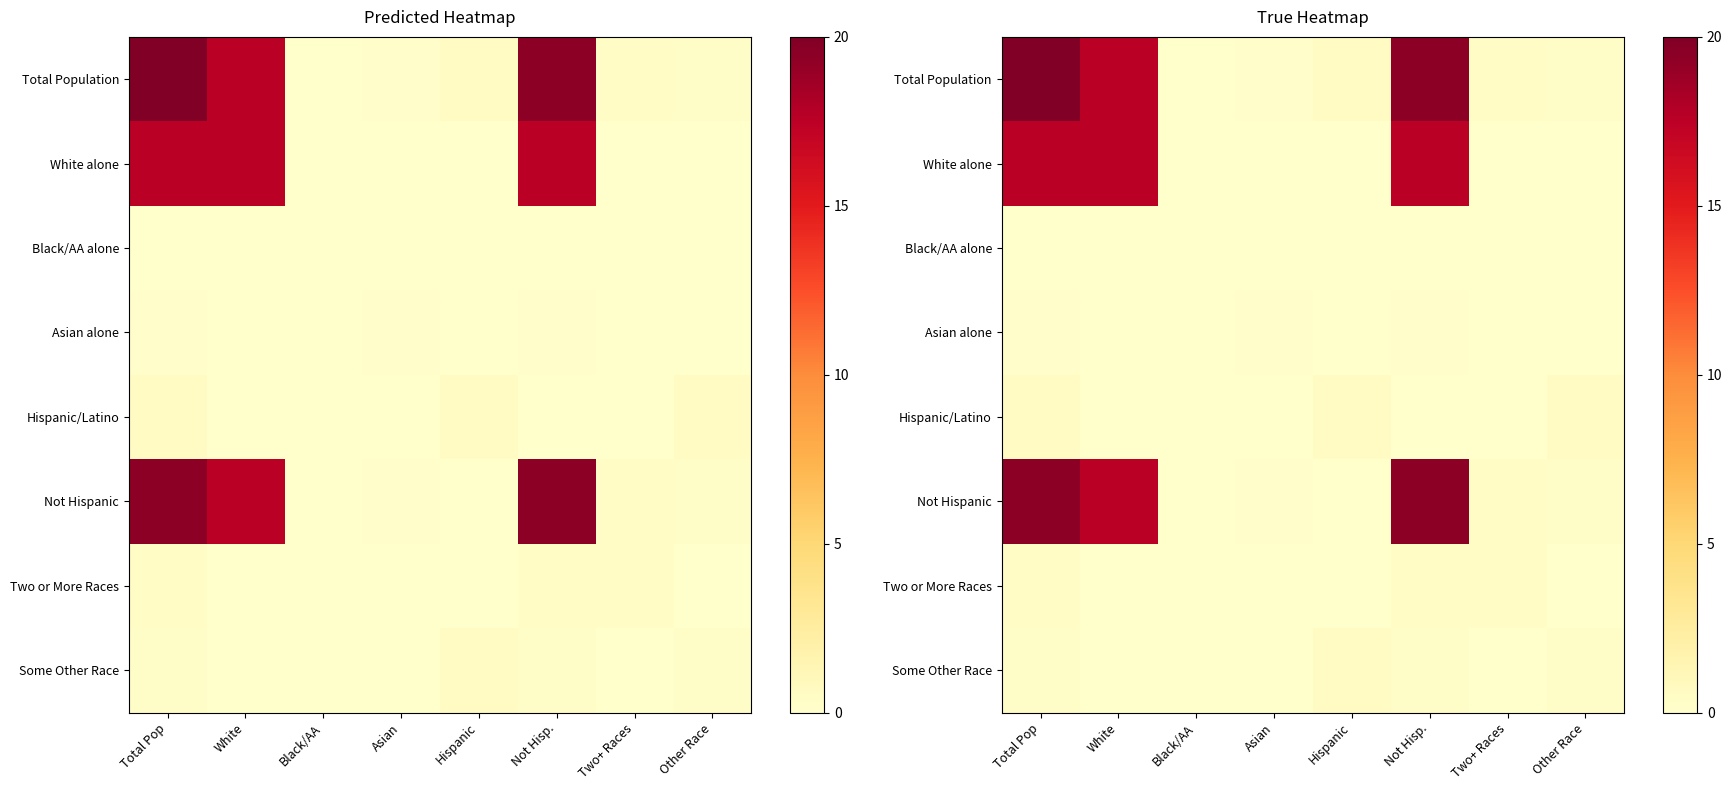

Which label corresponds to the largest value in the chart?

Total Pop